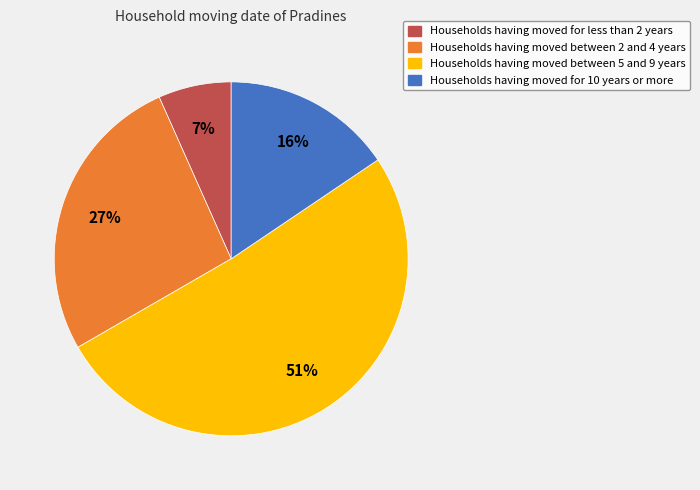

Which has a higher value, Households having moved for 10 years or more or Households having moved for less than 2 years?

Households having moved for 10 years or more